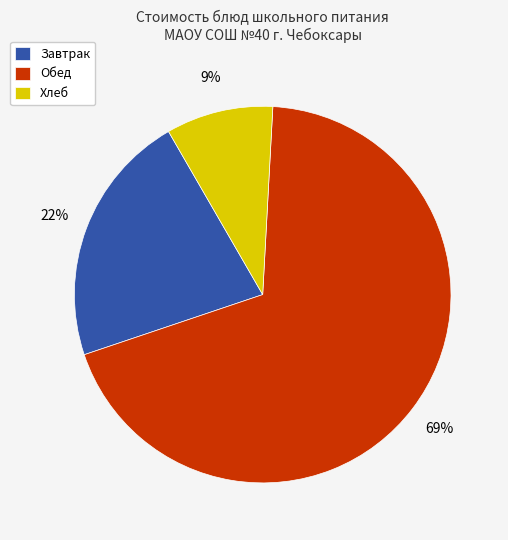

Which has a higher value, Завтрак or Обед?

Обед